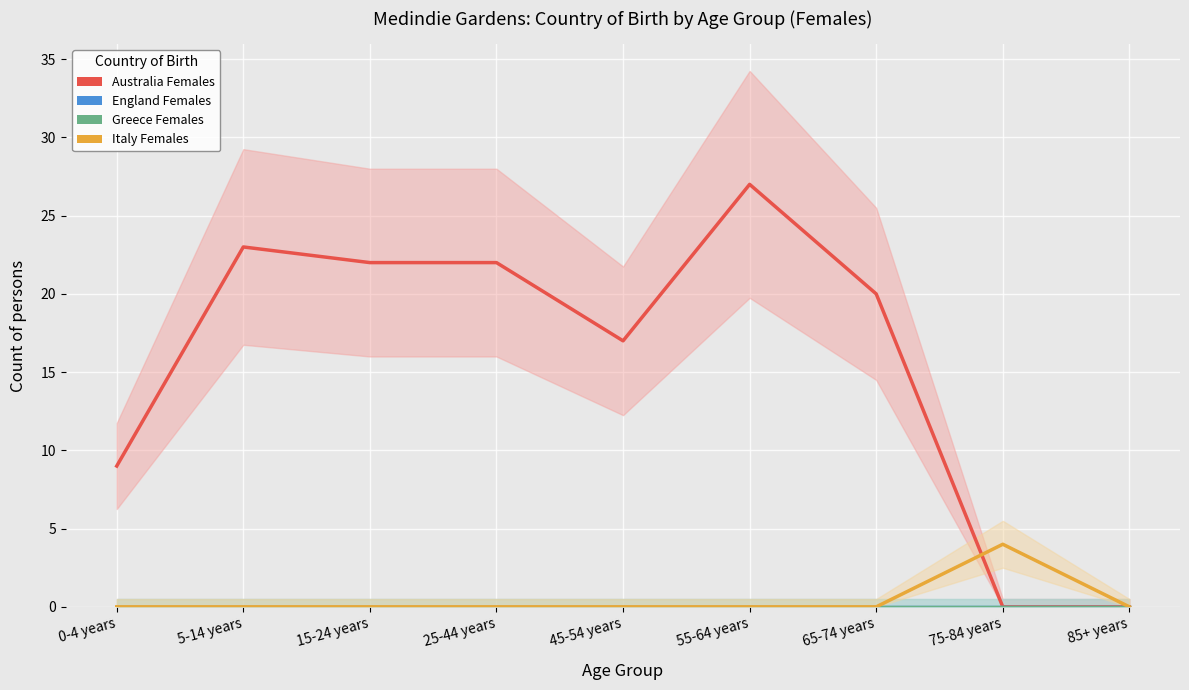

Which category has the highest value in the England Females series?

0-4 years